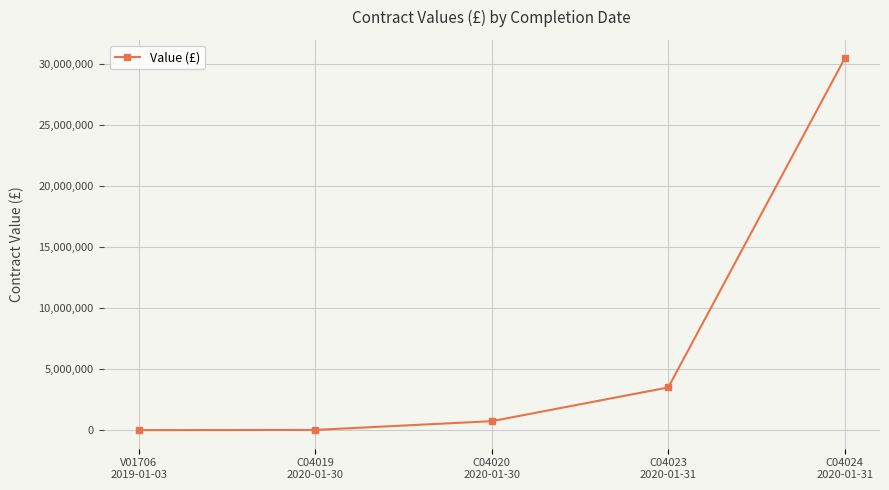

What is the value of the 3rd point from the left?

737790.9